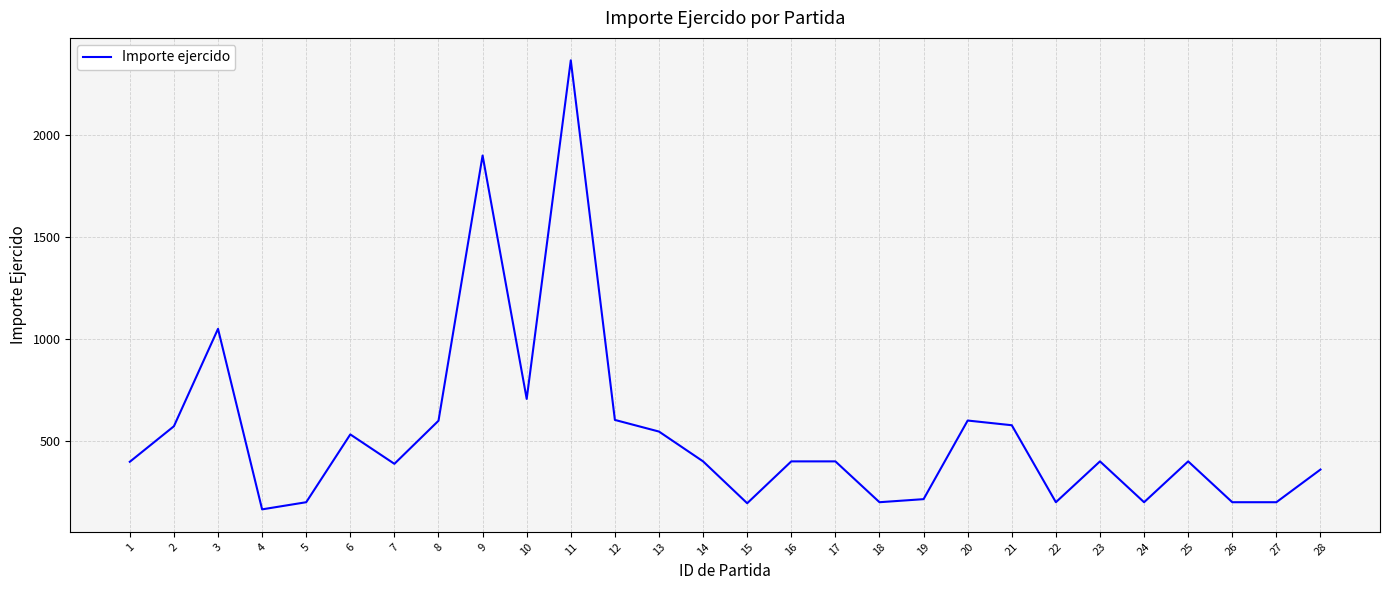

True or false: the data has more than 2 interior local peaks.

True